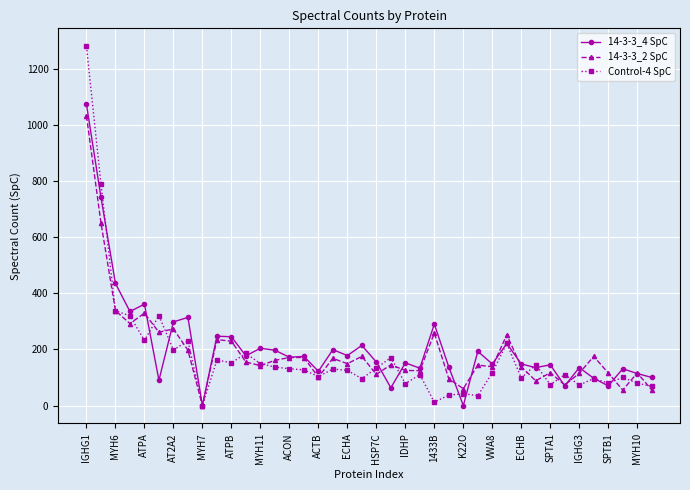

What is the greatest value displayed?

1280